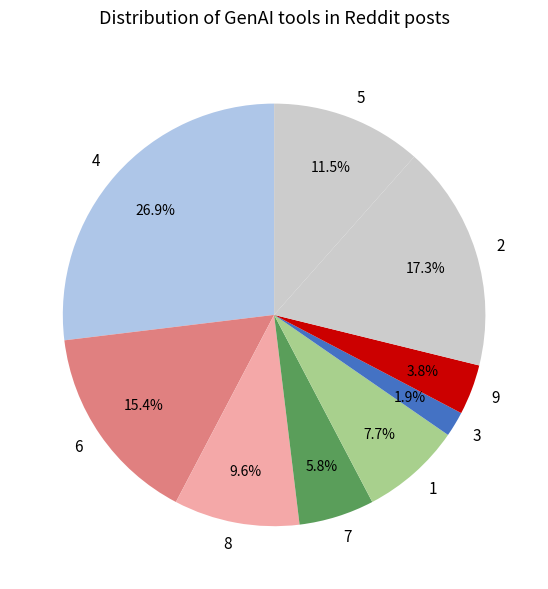

What percentage do 7 and 3 together represent?

7.7%